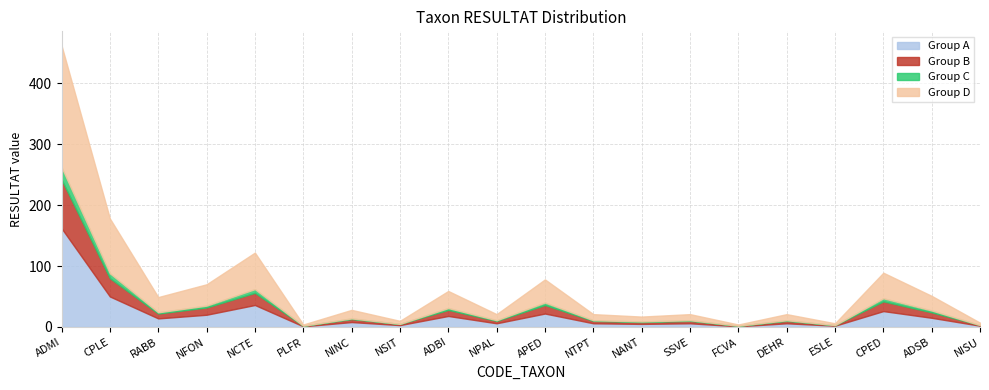

Does the chart have visible grid lines?

Yes